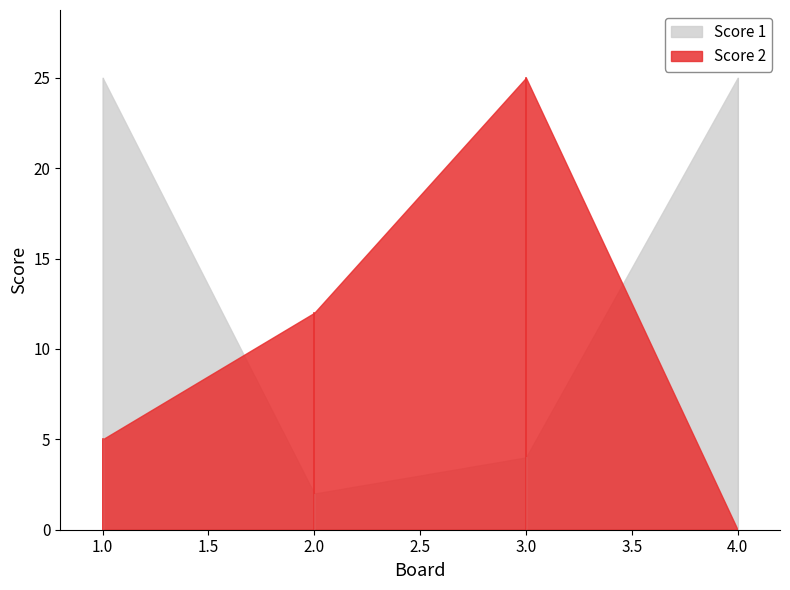

How many times do Score 1 and Score 2 cross each other?

2